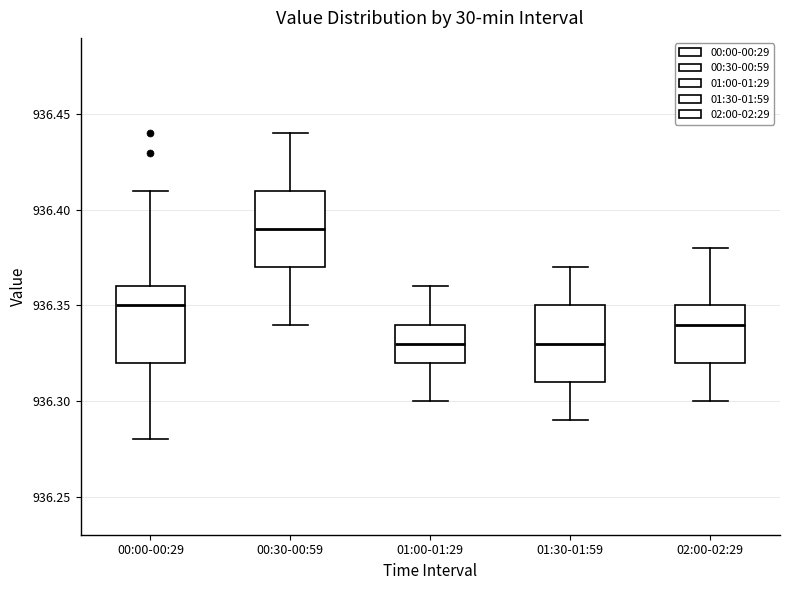

Reading left to right, read every box against the y-axis: the position of its median line, the range the box covers, and the ends of its whiskers. The values are not printed on the chart, so give them approximately, as read against the axis.

00:00-00:29: median 936.35, box 936.32 to 936.36, whiskers 936.28 to 936.41
00:30-00:59: median 936.39, box 936.37 to 936.41, whiskers 936.34 to 936.44
01:00-01:29: median 936.33, box 936.32 to 936.34, whiskers 936.30 to 936.36
01:30-01:59: median 936.33, box 936.31 to 936.35, whiskers 936.29 to 936.37
02:00-02:29: median 936.34, box 936.32 to 936.35, whiskers 936.30 to 936.38